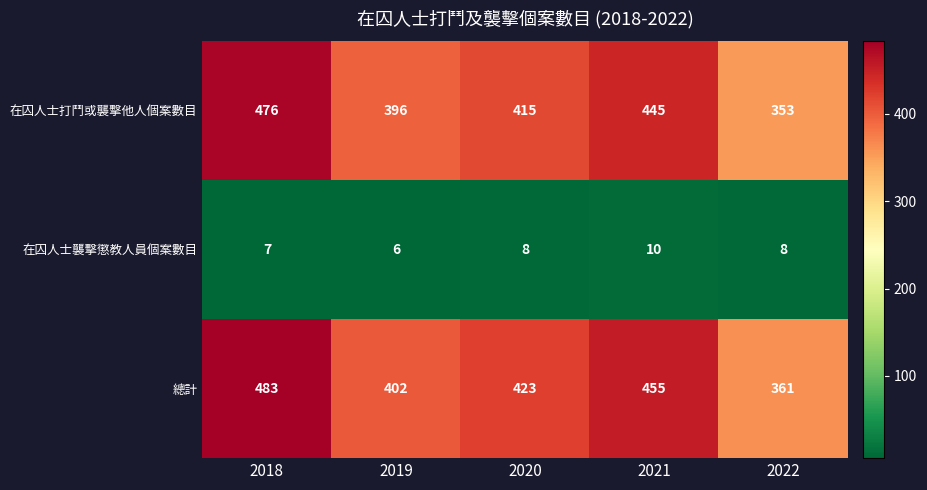

True or false: 總計 has a value of 423 at 2020.

True